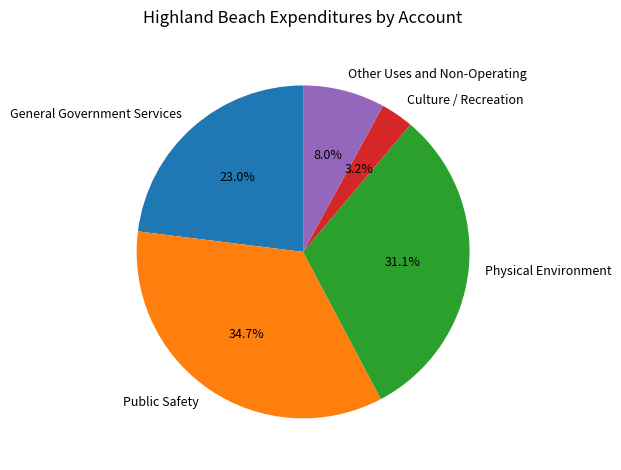

What is the ratio of the value at Culture / Recreation to the value at Other Uses and Non-Operating?

0.4